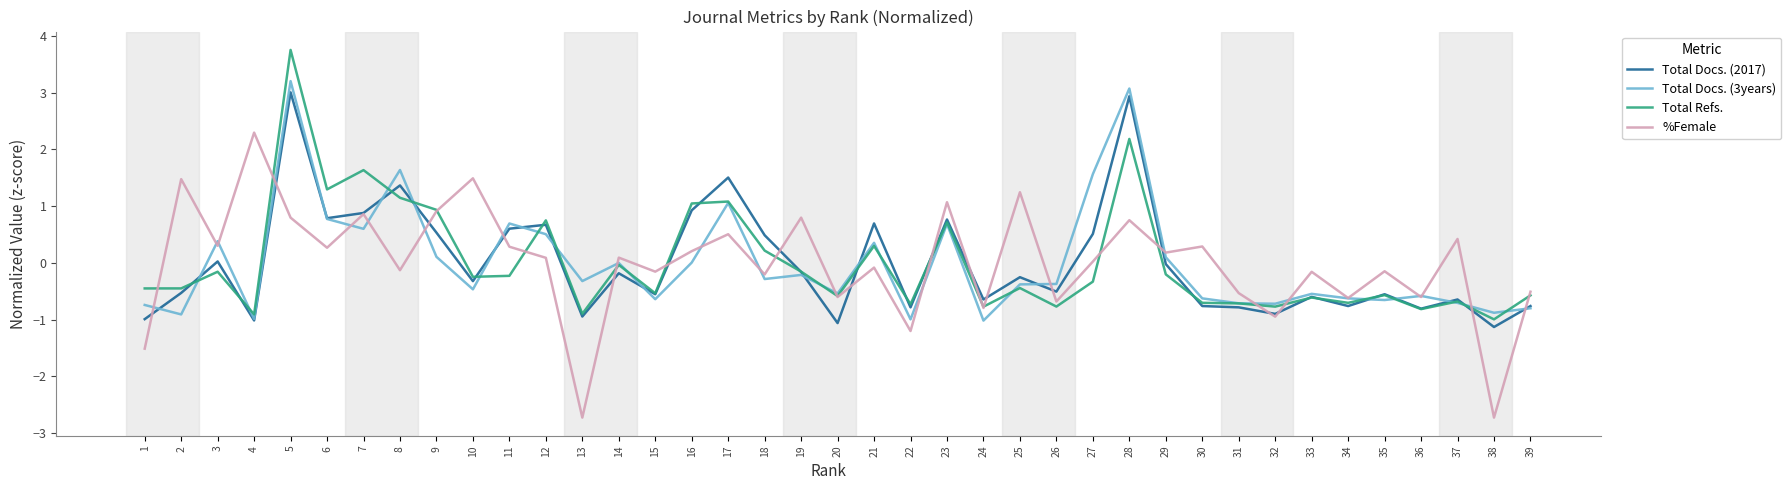

What is the approximate value of Total Docs. (2017) at 35?

-0.6